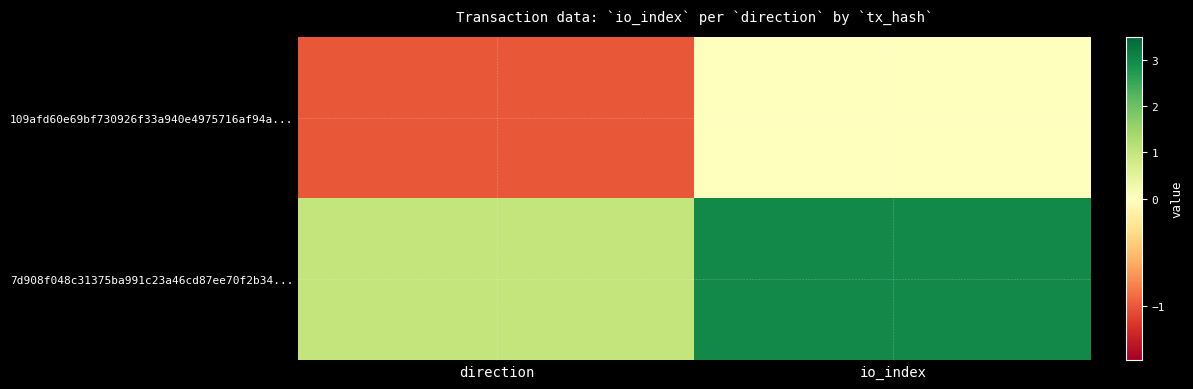

Reading left to right, transcribe all the data shown in this chart.

109afd60e69bf730926f33a940e4975716af94a...: direction=-1	io_index=0
7d908f048c31375ba991c23a46cd87ee70f2b34...: direction=1	io_index=3